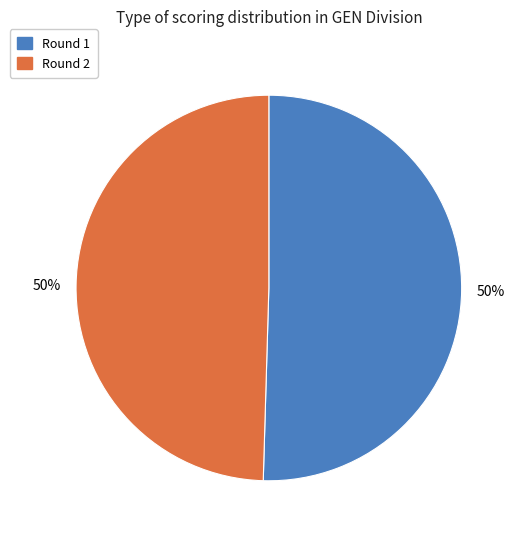

To the nearest percent, what is the average slice percentage?

50%